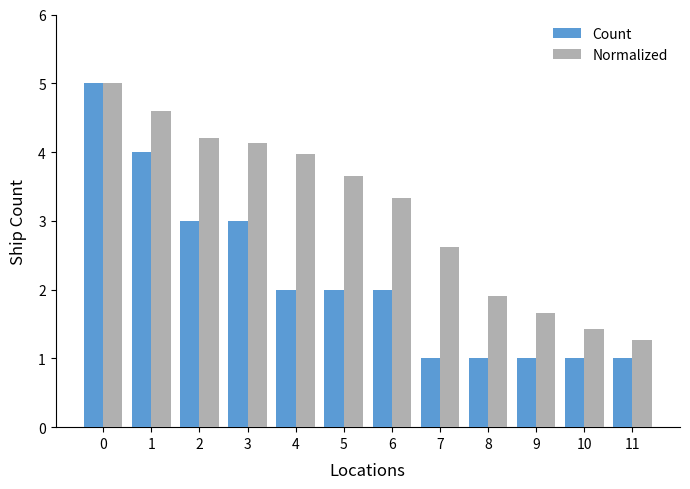

What is the spread (max minus min) of values at 10?

0.4